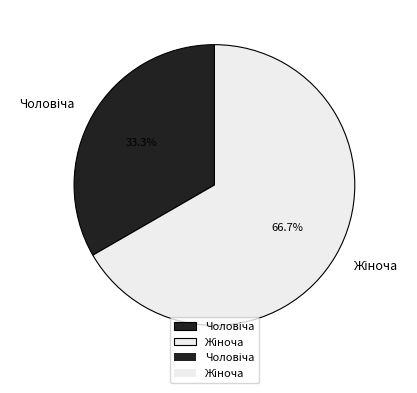

Count the number of slices in the pie.

2